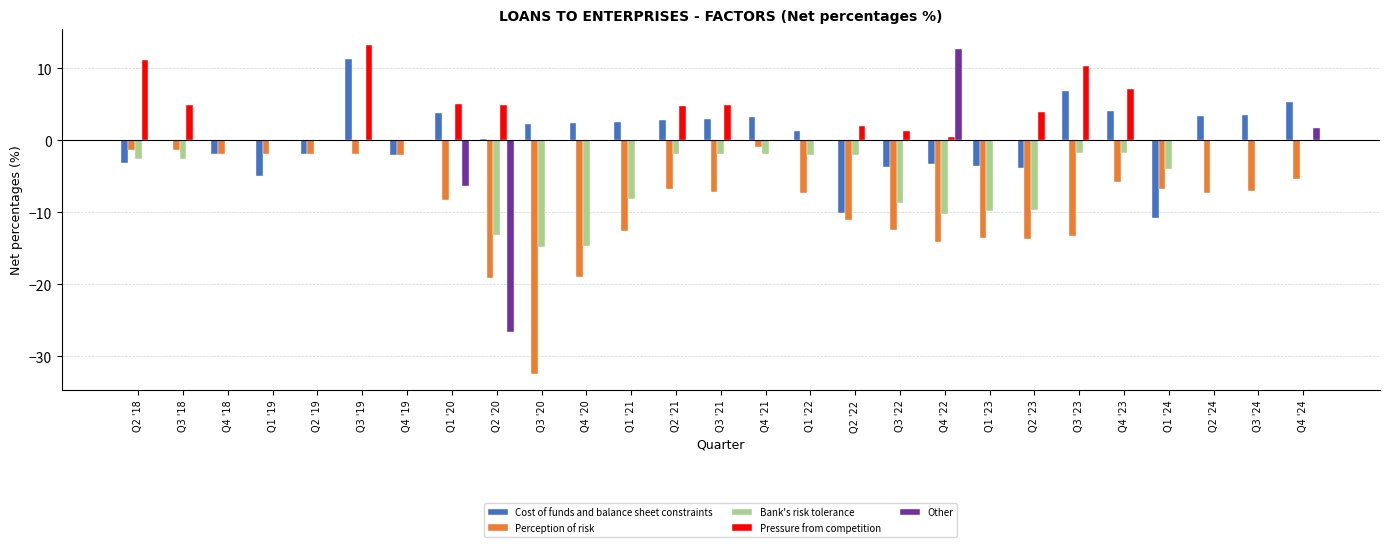

How many distinct data groups are displayed?

5